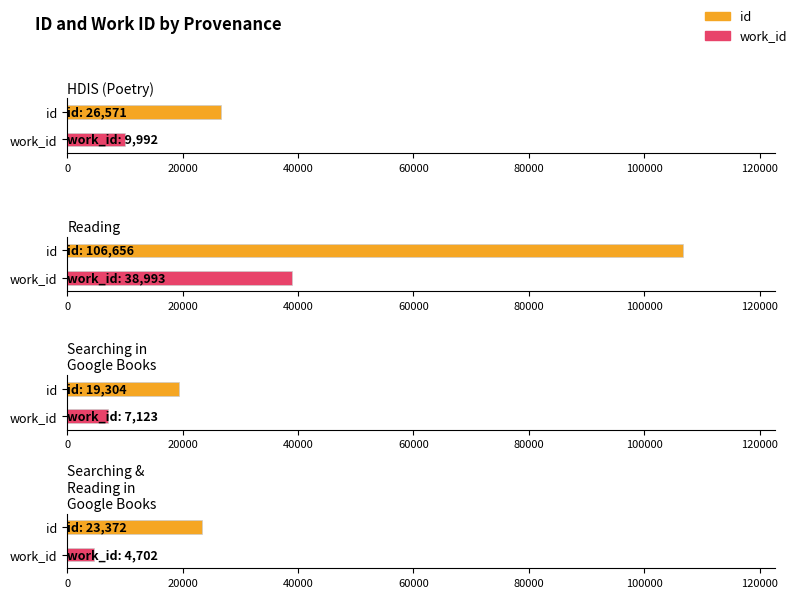

At which label is id closest to 17780?

Searching in Google Books